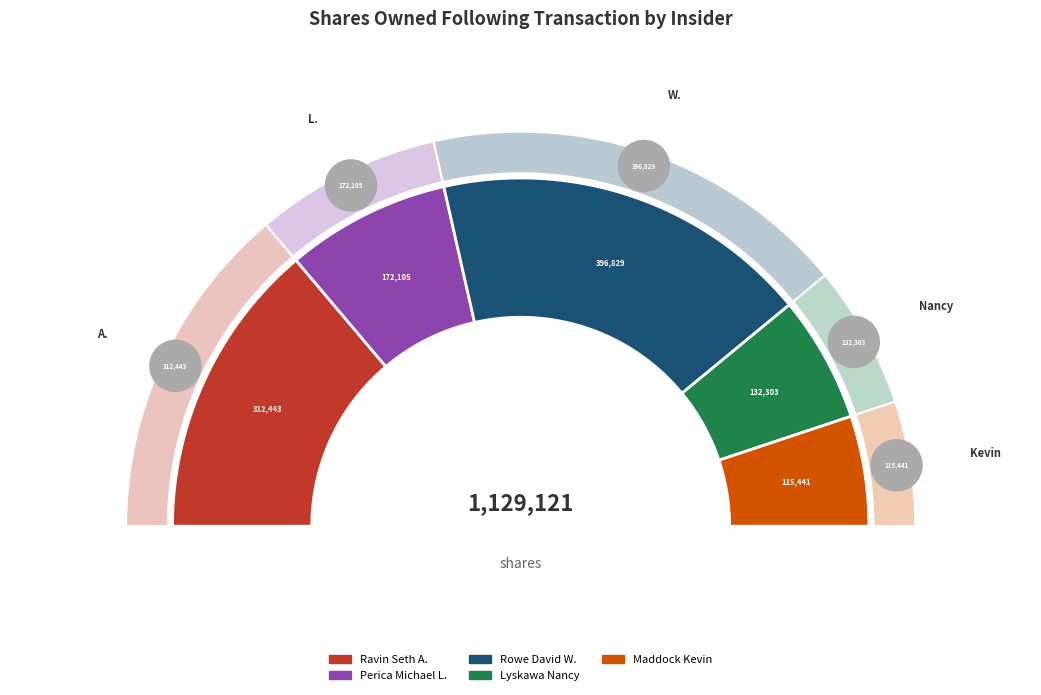

Which category has the smallest portion of the pie?

Maddock Kevin